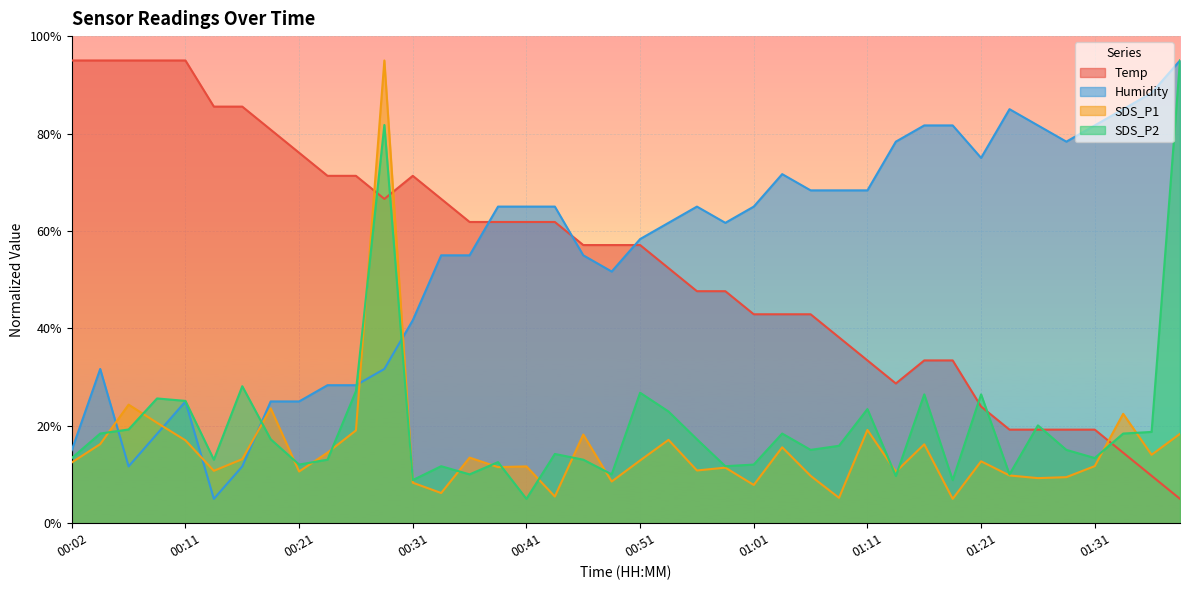

Reading right to left, what are all the values shown in this chart?

Temp: 01:39=5.0	01:37=9.7	01:34=14.5	01:31=19.2	01:29=19.2	01:26=19.2	01:24=19.2	01:21=23.9	01:18=33.4	01:16=33.4	01:13=28.7	01:11=33.4	01:08=38.2	01:06=42.9	01:03=42.9	01:01=42.9	00:58=47.6	00:56=47.6	00:53=52.4	00:51=57.1	00:48=57.1	00:46=57.1	00:43=61.8	00:41=61.8	00:38=61.8	00:36=61.8	00:34=66.6	00:31=71.3	00:29=66.6	00:26=71.3	00:24=71.3	00:21=76.1	00:19=80.8	00:16=85.5	00:14=85.5	00:11=95.0	00:09=95.0	00:07=95.0	00:04=95.0	00:02=95.0
Humidity: 01:39=95.0	01:37=88.3	01:34=85.0	01:31=81.7	01:29=78.3	01:26=81.7	01:24=85.0	01:21=75.0	01:18=81.7	01:16=81.7	01:13=78.3	01:11=68.3	01:08=68.3	01:06=68.3	01:03=71.7	01:01=65.0	00:58=61.7	00:56=65.0	00:53=61.7	00:51=58.3	00:48=51.7	00:46=55.0	00:43=65.0	00:41=65.0	00:38=65.0	00:36=55.0	00:34=55.0	00:31=41.7	00:29=31.7	00:26=28.3	00:24=28.3	00:21=25.0	00:19=25.0	00:16=11.7	00:14=5.0	00:11=25.0	00:09=18.3	00:07=11.7	00:04=31.7	00:02=15.0
SDS_P1: 01:39=18.4	01:37=14.0	01:34=22.5	01:31=11.7	01:29=9.5	01:26=9.3	01:24=9.8	01:21=12.7	01:18=5.0	01:16=16.2	01:13=10.6	01:11=19.1	01:08=5.2	01:06=9.7	01:03=15.6	01:01=7.8	00:58=11.4	00:56=10.8	00:53=17.1	00:51=12.9	00:48=8.6	00:46=18.2	00:43=5.5	00:41=11.7	00:38=11.5	00:36=13.5	00:34=6.2	00:31=8.3	00:29=95.0	00:26=19.1	00:24=14.5	00:21=10.6	00:19=23.6	00:16=13.2	00:14=10.8	00:11=17.0	00:09=20.6	00:07=24.3	00:04=16.2	00:02=12.5
SDS_P2: 01:39=95.0	01:37=18.7	01:34=18.4	01:31=13.4	01:29=15.1	01:26=20.1	01:24=10.0	01:21=26.5	01:18=8.9	01:16=26.5	01:13=9.7	01:11=23.4	01:08=15.9	01:06=15.1	01:03=18.4	01:01=12.0	00:58=11.7	00:56=17.2	00:53=22.9	00:51=26.8	00:48=10.0	00:46=13.0	00:43=14.2	00:41=5.0	00:38=12.5	00:36=10.0	00:34=11.7	00:31=8.9	00:29=81.8	00:26=27.1	00:24=13.0	00:21=12.0	00:19=17.2	00:16=28.1	00:14=13.0	00:11=25.1	00:09=25.6	00:07=19.2	00:04=18.4	00:02=13.4